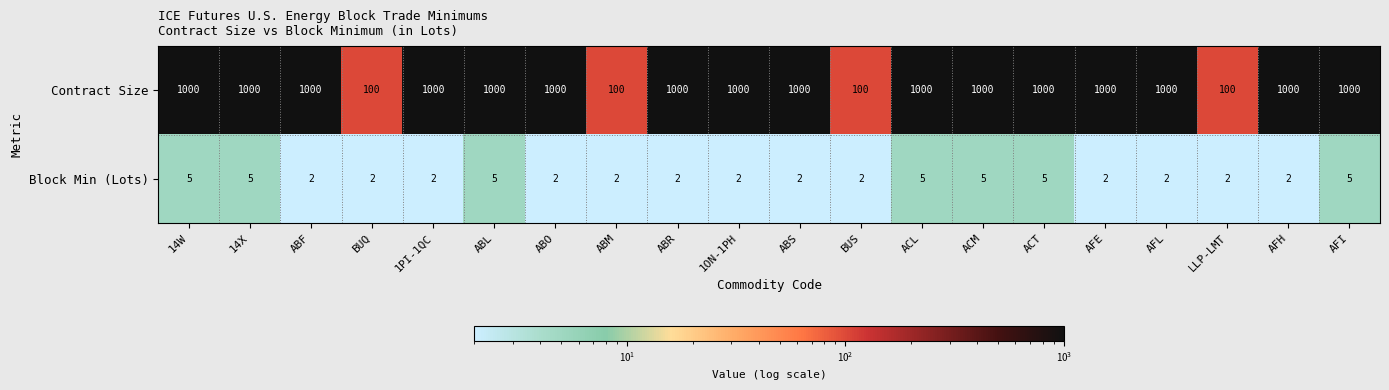

What is the total value across all series at AFI?

1005